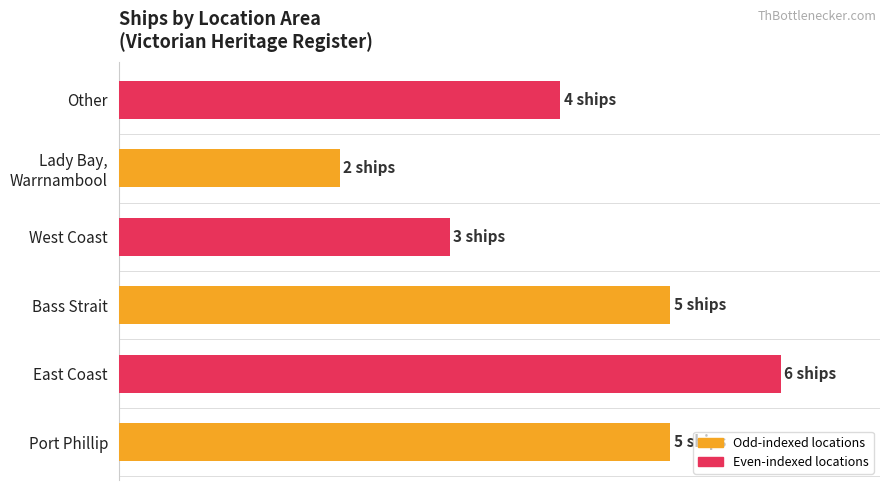

What is the difference between the maximum and second lowest values?

3